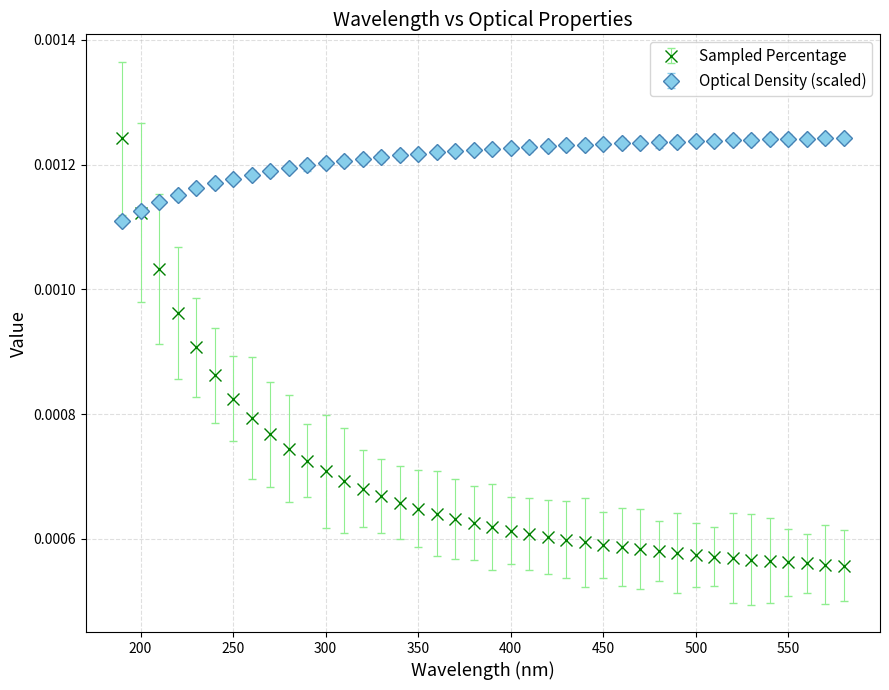

Which series has the largest range (max minus min)?

Sampled Percentage